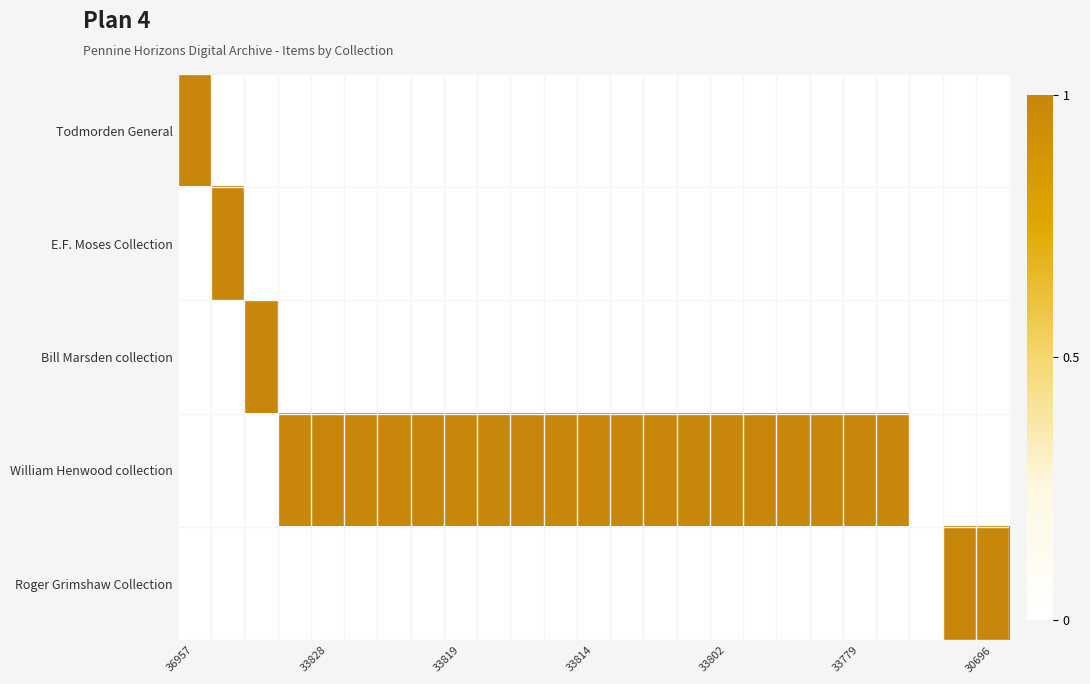

Reading left to right, what are all the values shown in this chart?

Todmorden General: 1	0	0	0	0	0	0	0	0	0	0	0	0	0	0	0	0	0	0	0	0	0	0	0	0
E.F. Moses Collection: 0	1	0	0	0	0	0	0	0	0	0	0	0	0	0	0	0	0	0	0	0	0	0	0	0
Bill Marsden collection: 0	0	1	0	0	0	0	0	0	0	0	0	0	0	0	0	0	0	0	0	0	0	0	0	0
William Henwood collection: 0	0	0	1	1	1	1	1	1	1	1	1	1	1	1	1	1	1	1	1	1	1	0	0	0
Roger Grimshaw Collection: 0	0	0	0	0	0	0	0	0	0	0	0	0	0	0	0	0	0	0	0	0	0	0	1	1